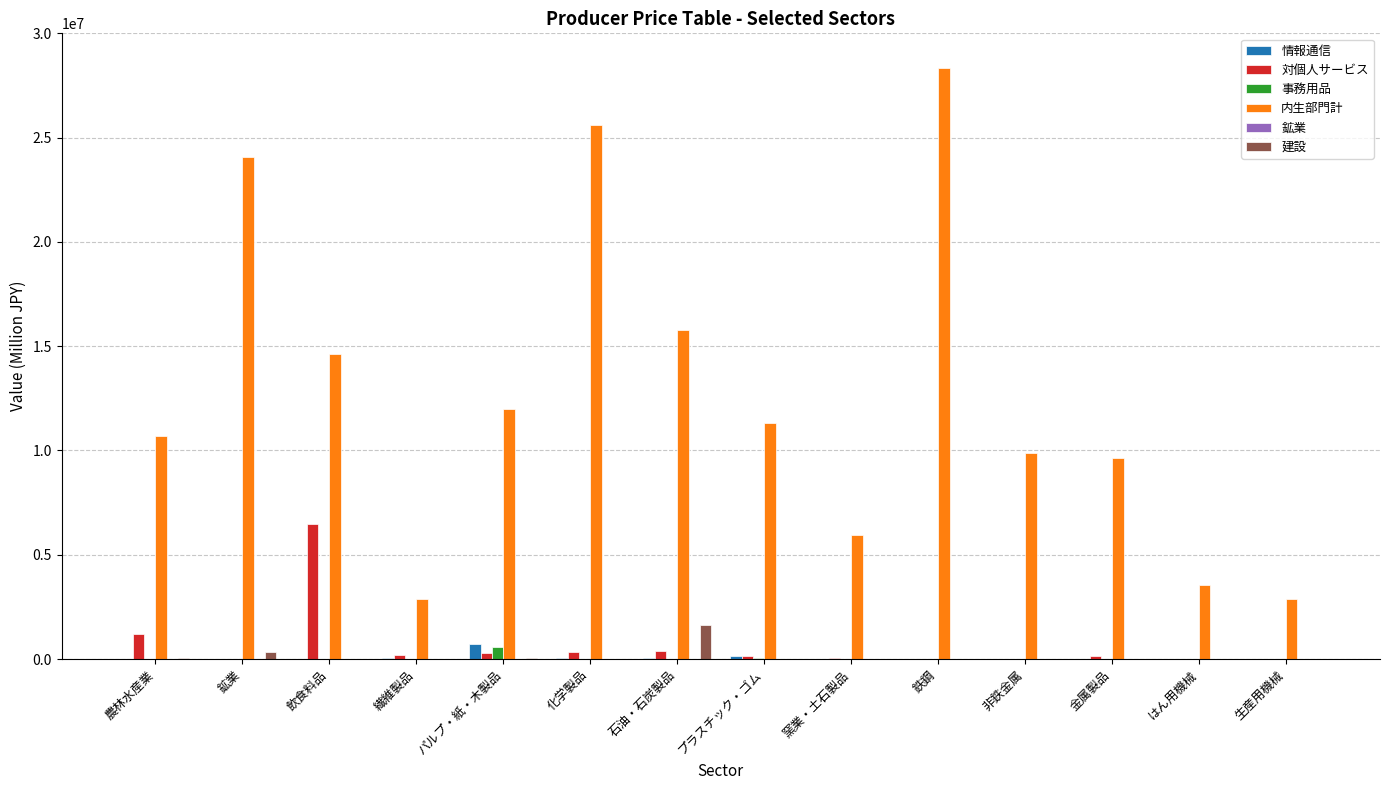

What is the approximate value of 情報通信 at プラスチック・ゴム?

166257